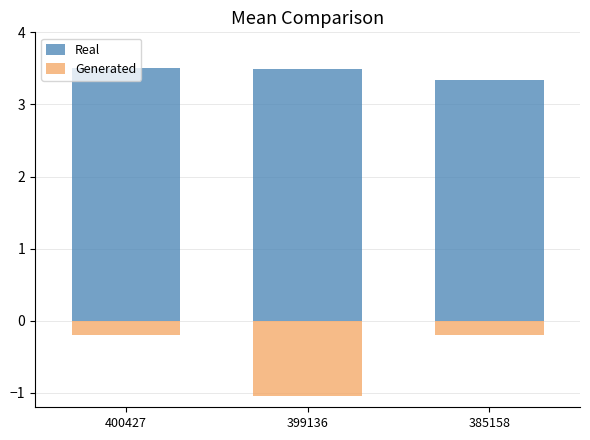

What is the difference between the highest and lowest values at 400427?

3.7